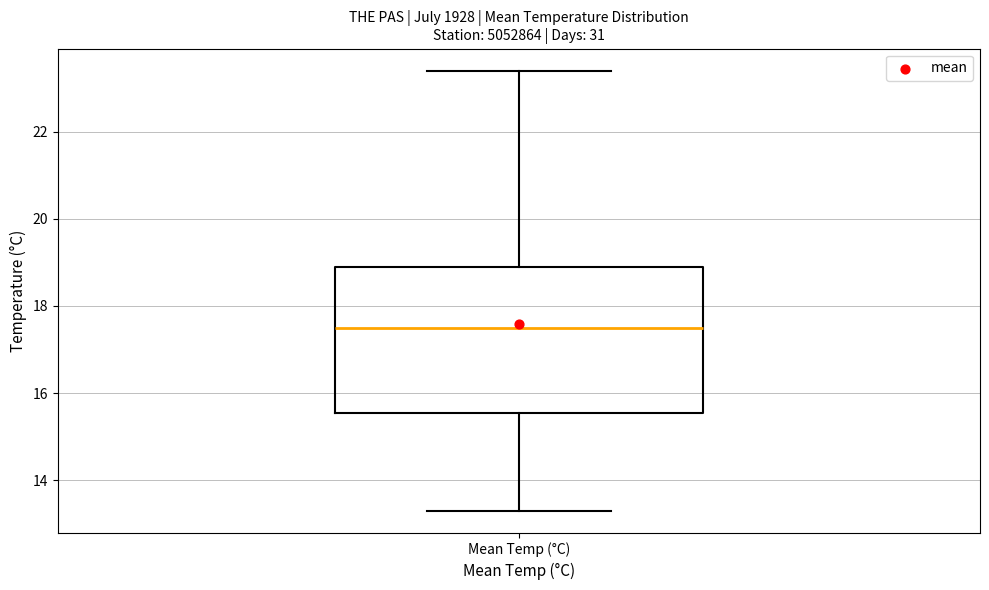

Where does the lower whisker of the box for Mean Temp (°C) end on the y-axis? The values are not printed on the chart, so give them approximately, as read against the axis.

13.4